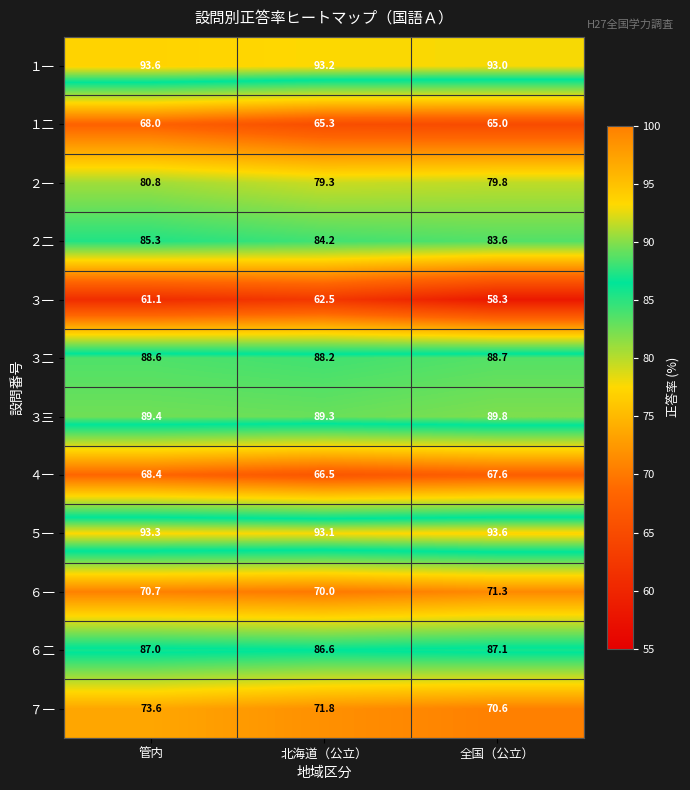

Is the value of ３三 at 管内 greater than the value of ６一 at 管内?

Yes